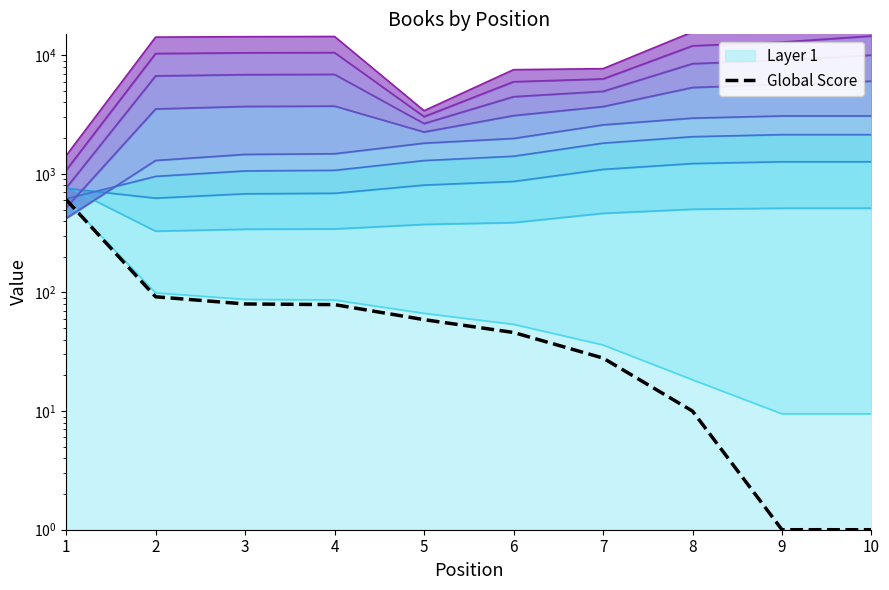

Which has a higher value, 1 or 9?

1